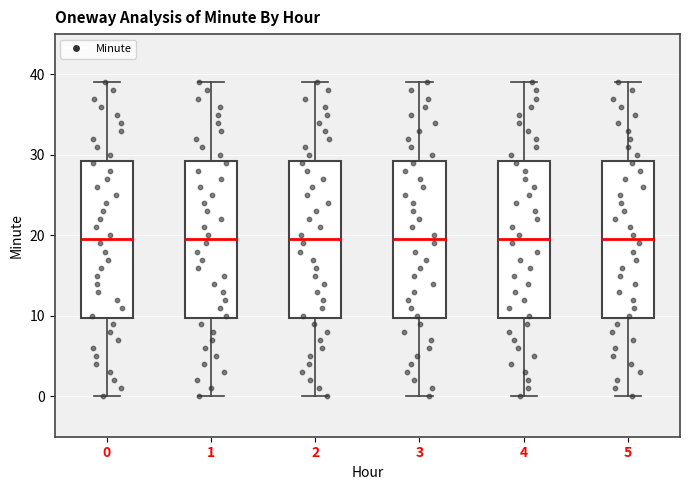

Reading left to right, transcribe this box plot: for each box, give where its median line is, the range the box spans, and where its two whiskers end, as read against the y-axis. The values are not printed on the chart, so give them approximately, as read against the axis.

0: median 20, box 10 to 29, whiskers 0 to 39
1: median 20, box 10 to 29, whiskers 0 to 39
2: median 20, box 10 to 29, whiskers 0 to 39
3: median 20, box 10 to 29, whiskers 0 to 39
4: median 20, box 10 to 29, whiskers 0 to 39
5: median 20, box 10 to 29, whiskers 0 to 39